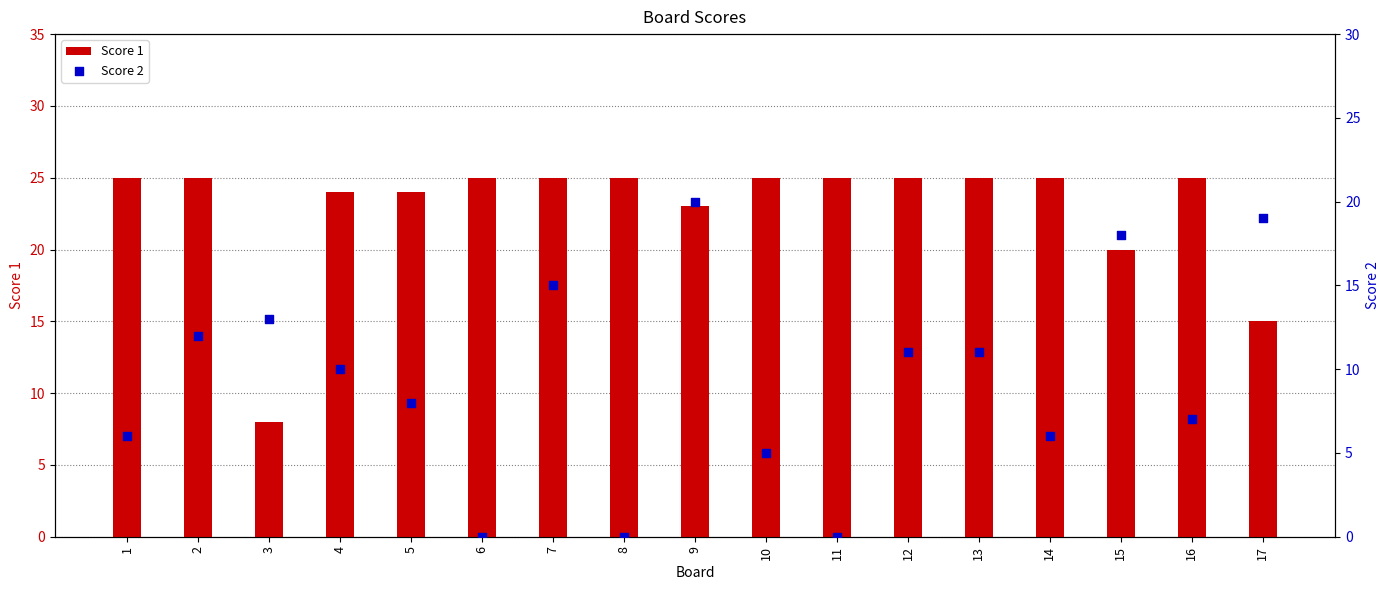

At how many categories does at least one series exceed 21?

14